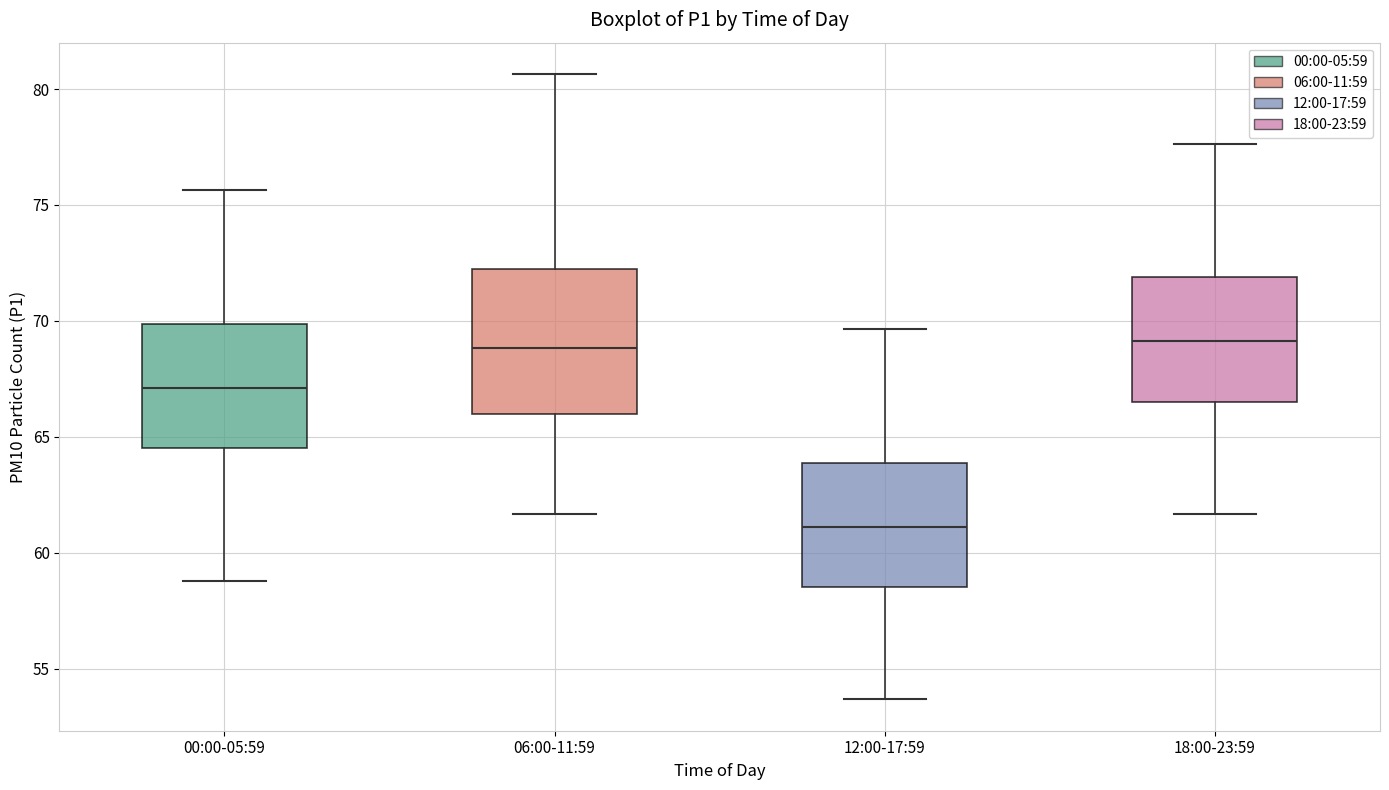

Reading left to right, transcribe this box plot: for each box, give where its median line is, the range the box spans, and where its two whiskers end, as read against the y-axis. The values are not printed on the chart, so give them approximately, as read against the axis.

00:00-05:59: median 67.0, box 64.5 to 70.0, whiskers 59.0 to 75.5
06:00-11:59: median 69.0, box 66.0 to 72.0, whiskers 61.5 to 80.5
12:00-17:59: median 61.0, box 58.5 to 64.0, whiskers 53.5 to 69.5
18:00-23:59: median 69.0, box 66.5 to 72.0, whiskers 61.5 to 77.5